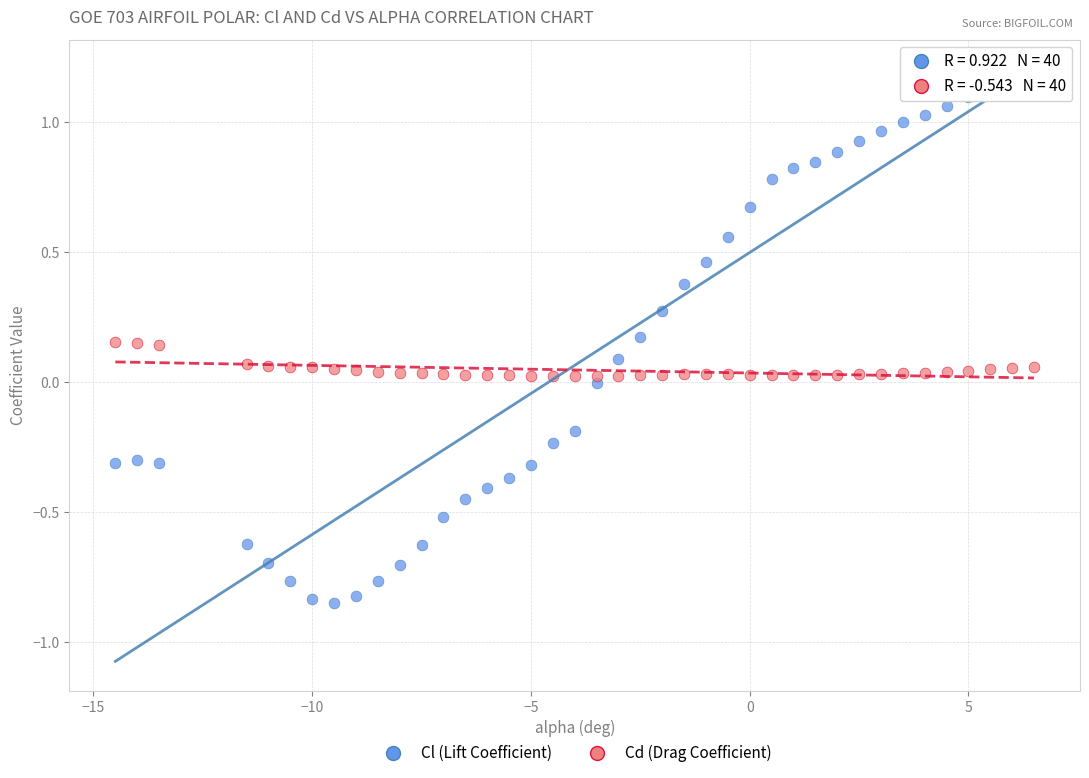

Which series reaches the minimum Y coordinate?

Cl (Lift Coefficient)